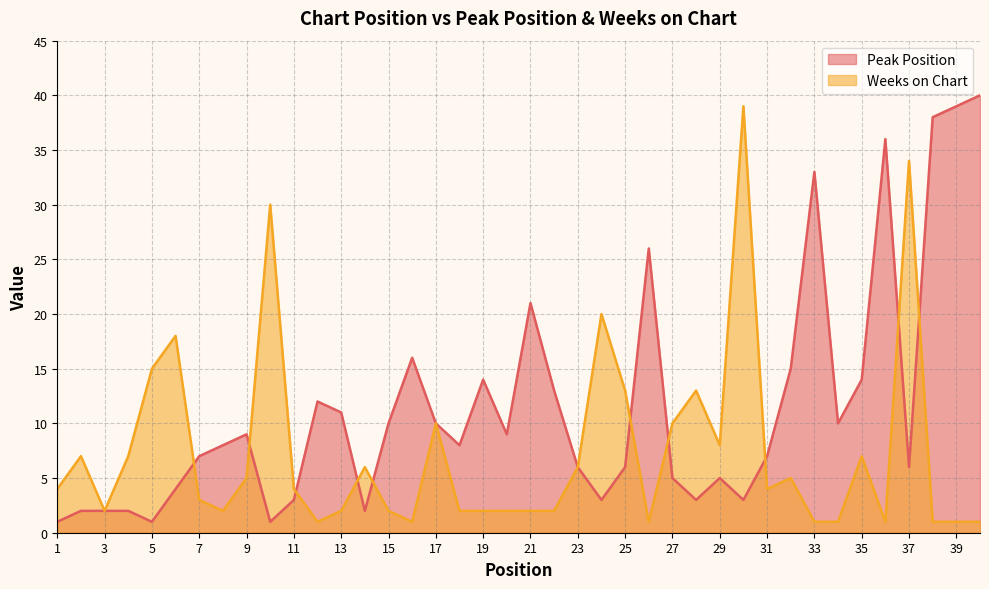

What is the difference between the maximum and minimum values in the Peak Position series?

39